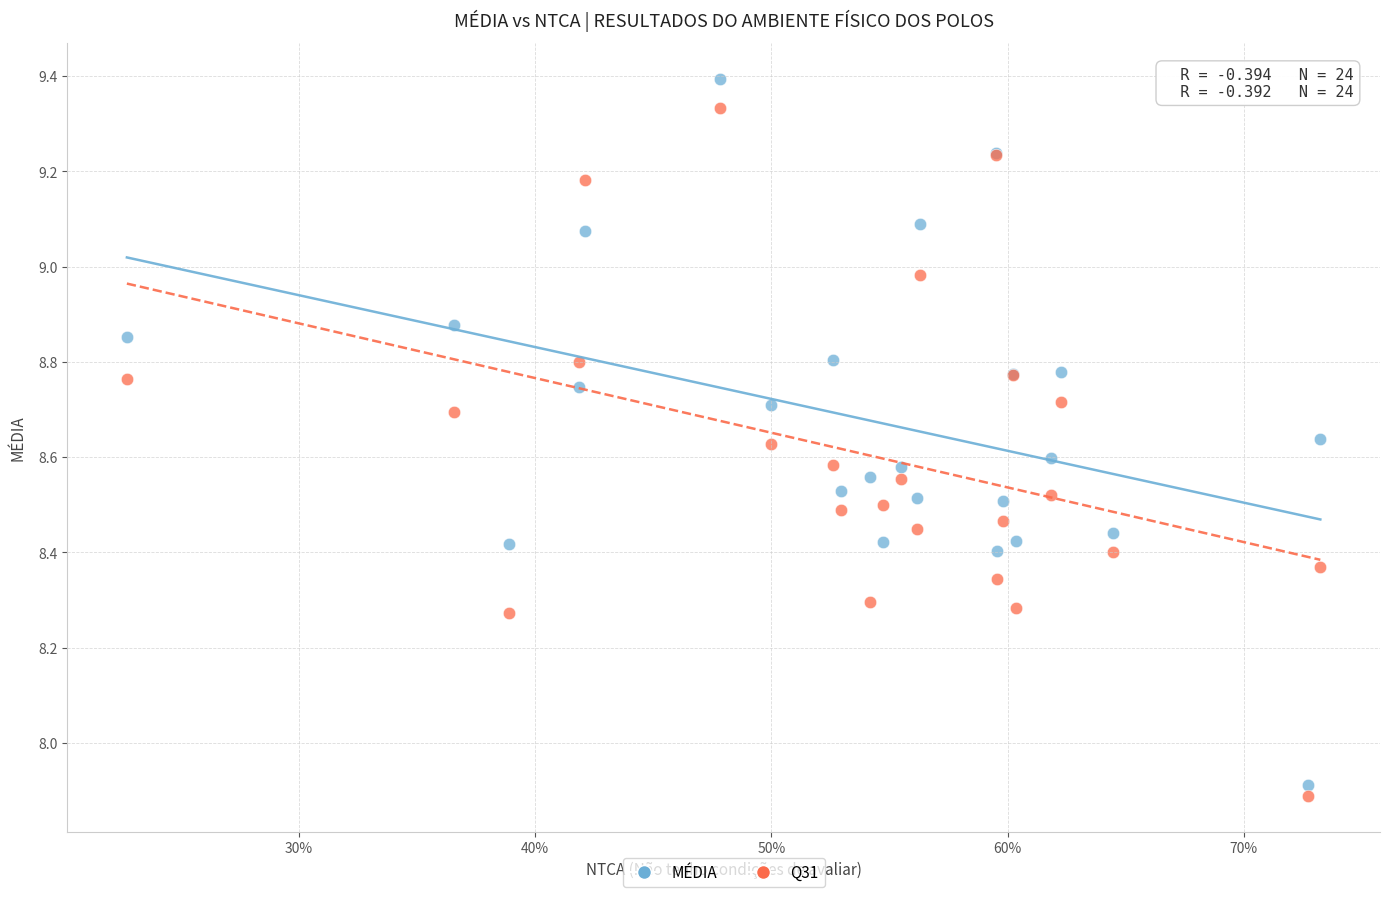

Which series has the widest spread of Y values?

MÉDIA